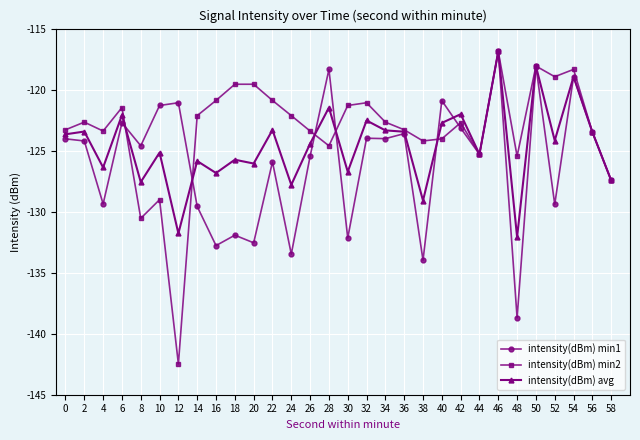

Rank the series by their average value, from lowest to highest.

intensity(dBm) min1, intensity(dBm) avg, intensity(dBm) min2